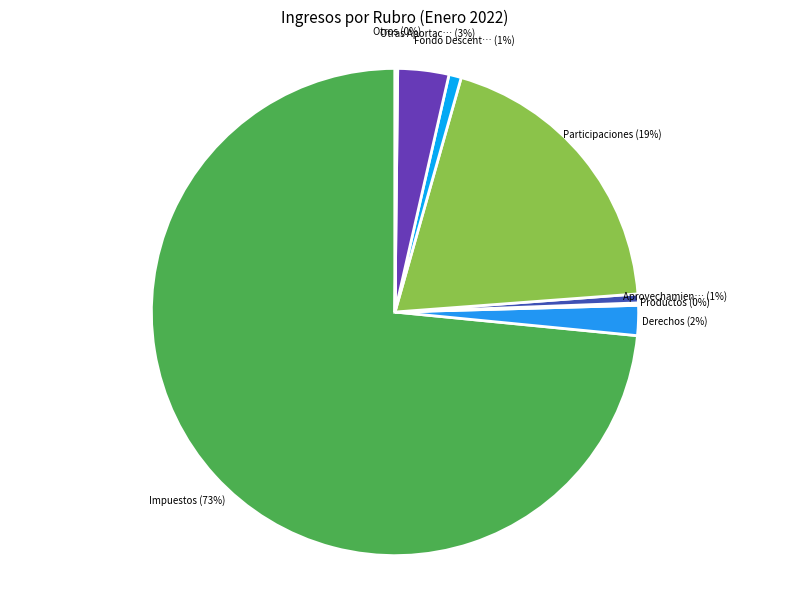

Which category has the biggest portion of the pie?

Impuestos